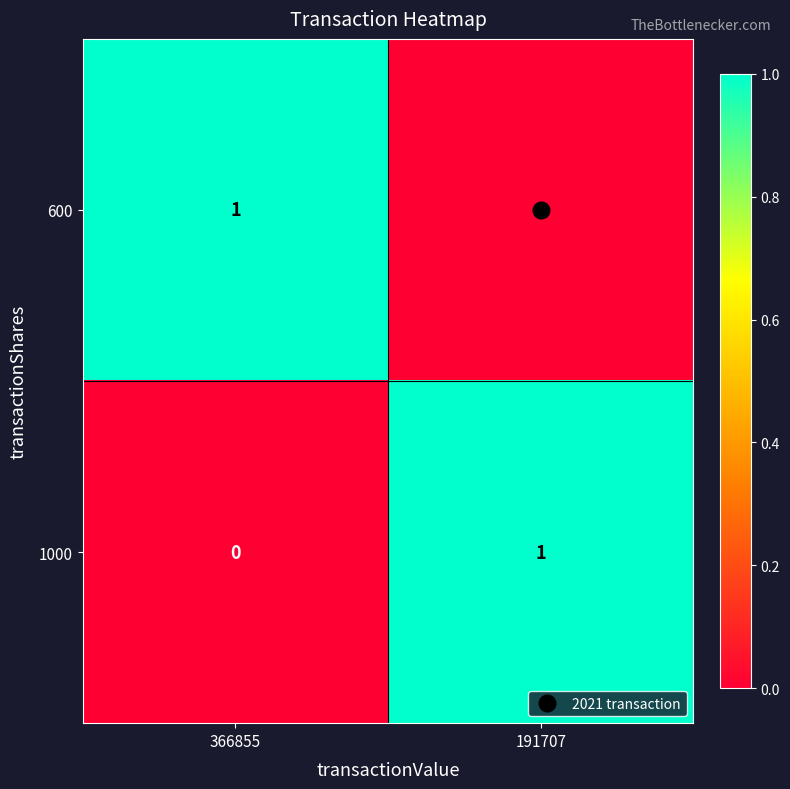

At 366855, list the series in order from largest to smallest.

600, 1000